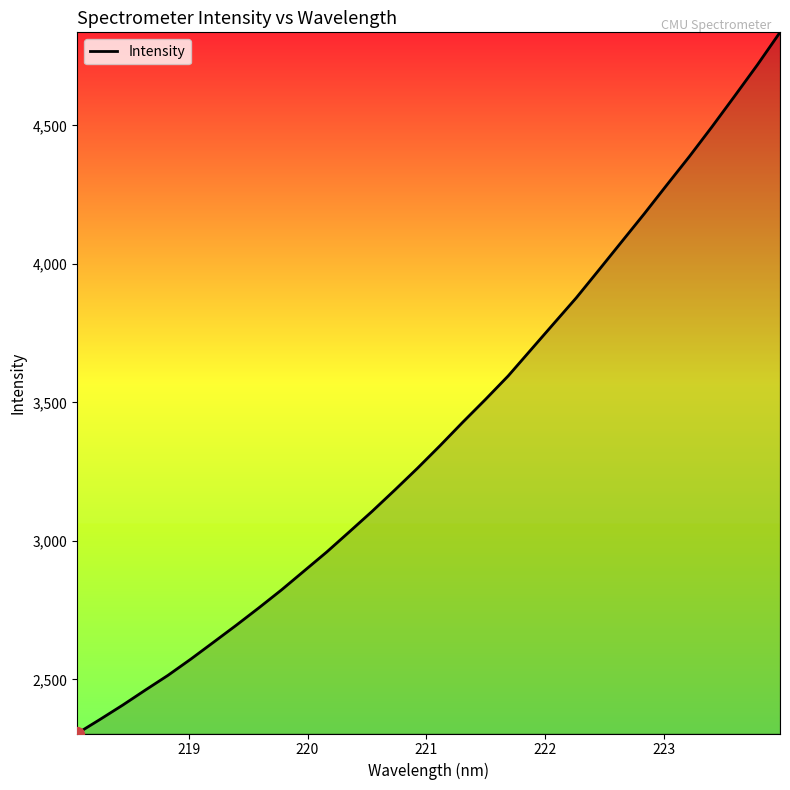

What is the greatest value displayed?

4836.2